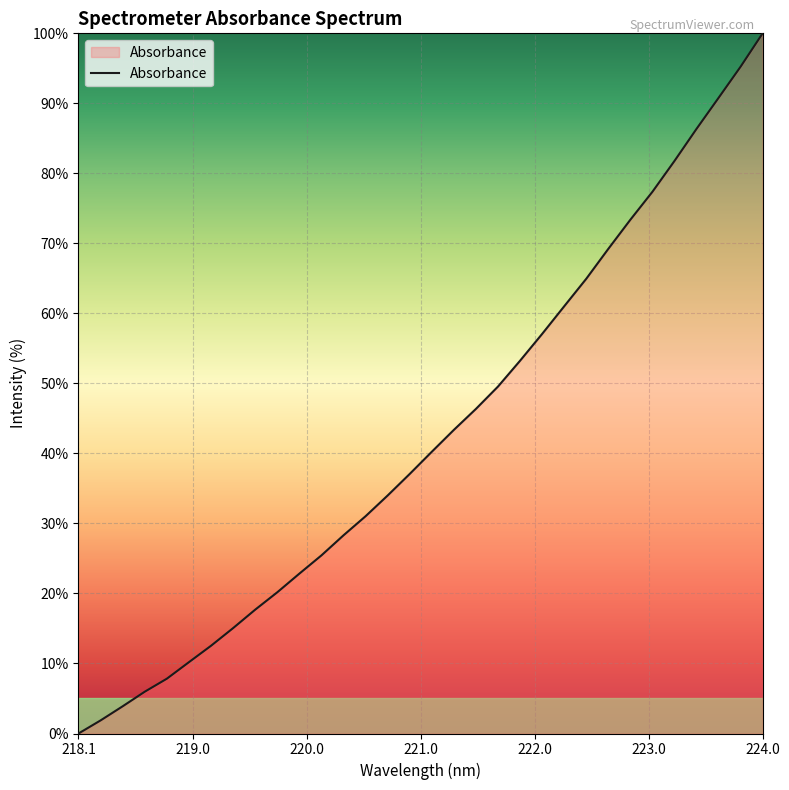

What is the difference between the maximum and minimum values?

100.0